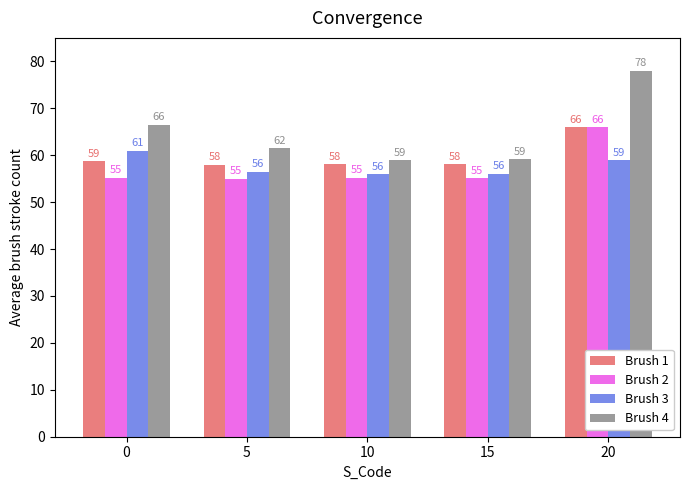

Rank the series at 15 from highest to lowest value.

Brush 4, Brush 1, Brush 3, Brush 2